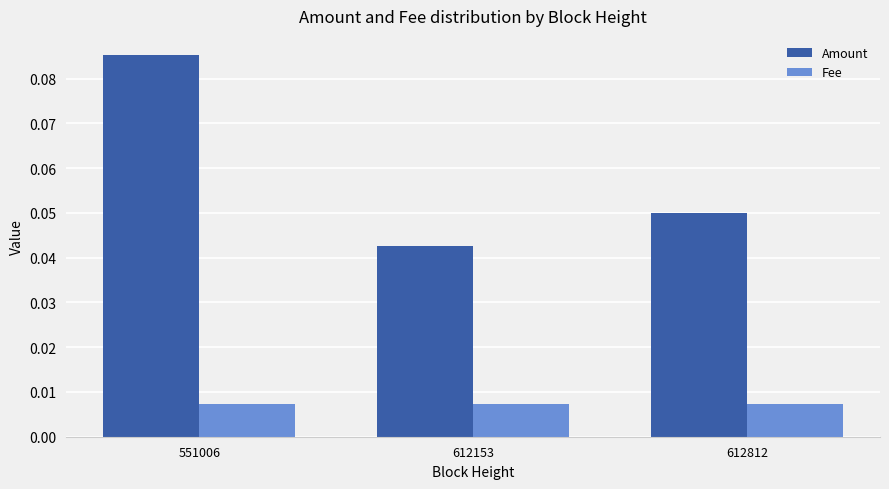

Which series changed the most between 612153 and 612812?

Amount